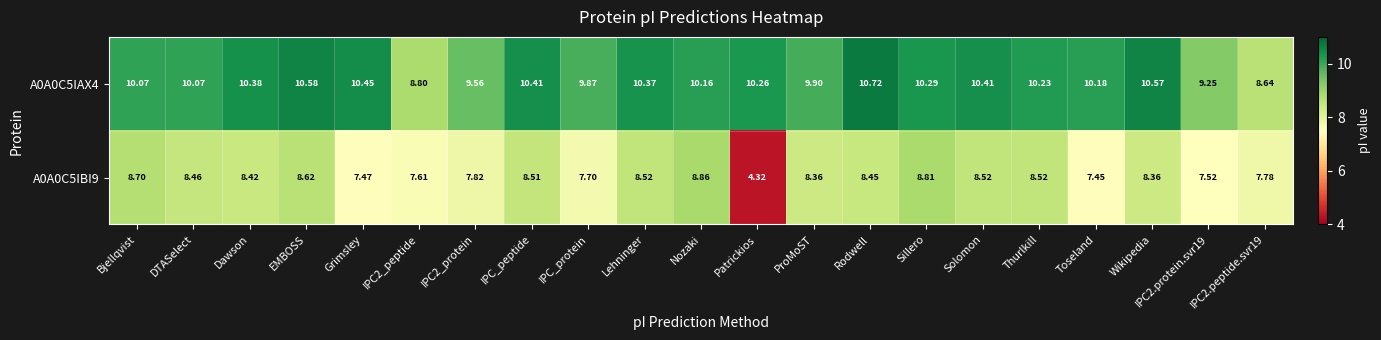

Is the value of A0A0C5IAX4 at EMBOSS greater than the value of A0A0C5IBI9 at IPC2_peptide?

Yes